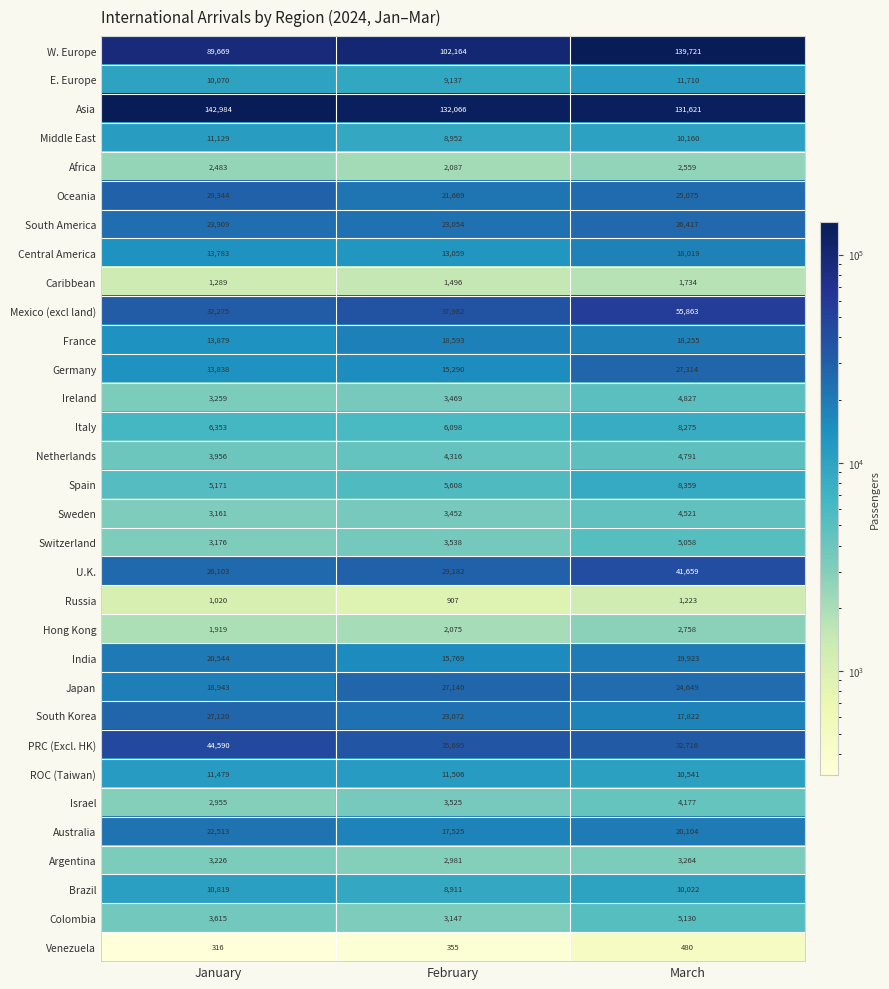

The value of South Korea at February is 23072. True or false?

True